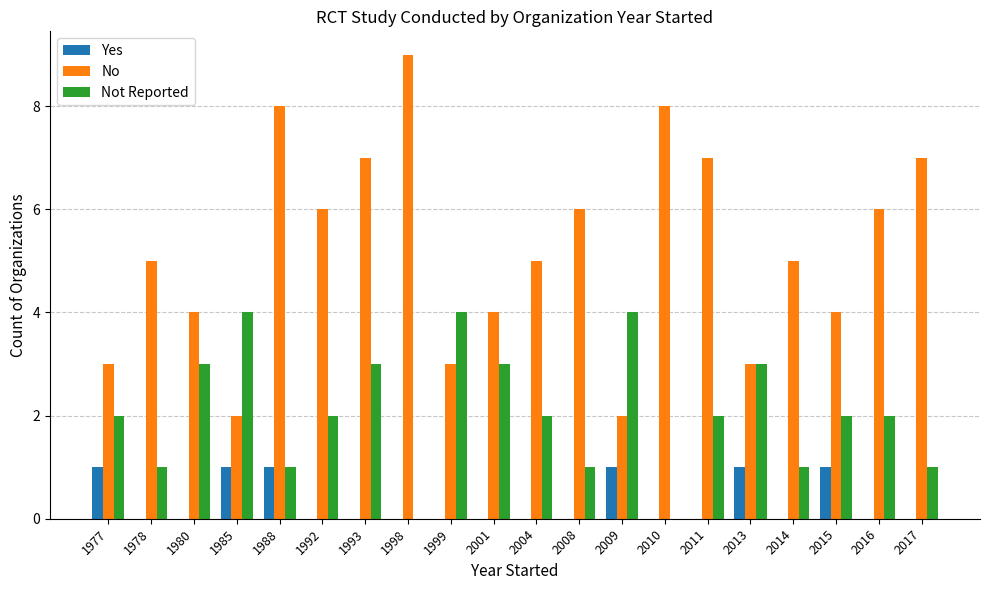

What is the highest value of the Not Reported series?

4